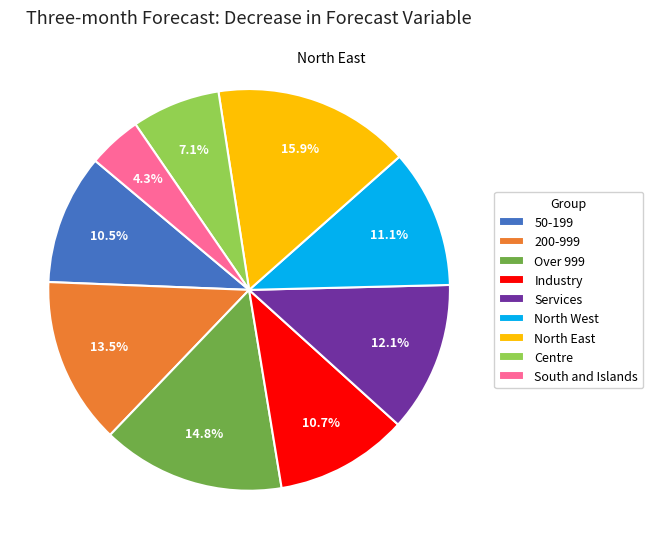

Does Services represent more than half of the total?

No